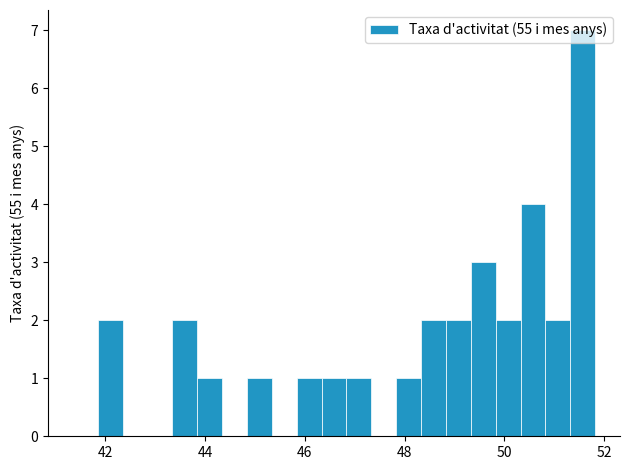

Around what value on the x-axis is the tallest bar? Give the approximate position of its centre, as read against the axis.

51.6